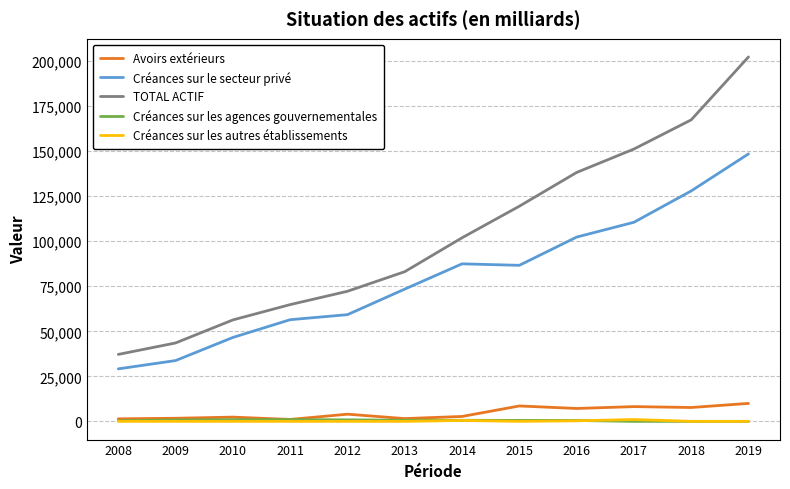

True or false: TOTAL ACTIF and Avoirs extérieurs cross at least once.

False